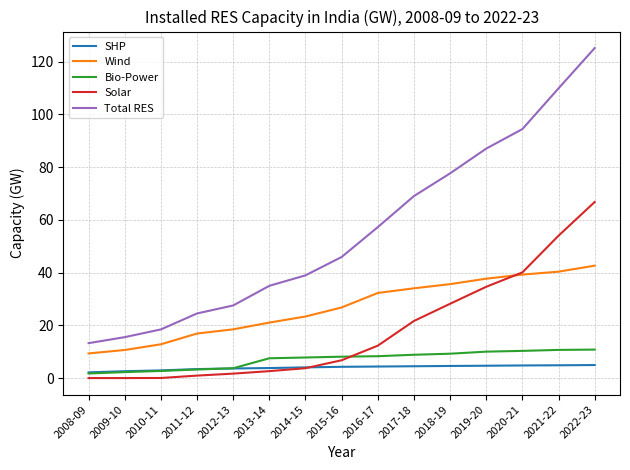

What is the sum of the SHP values at 2013-14 and 2017-18?

8.3